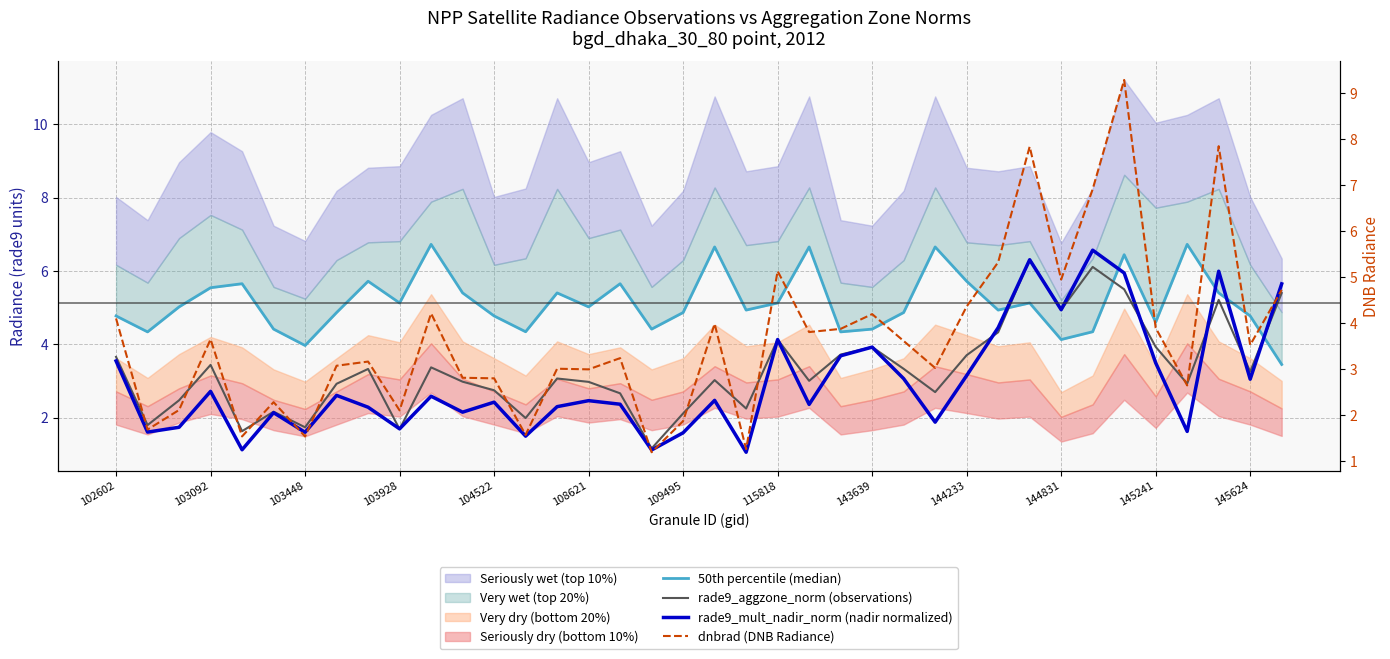

How many data points in dnbrad (DNB Radiance) are less than 3?

14